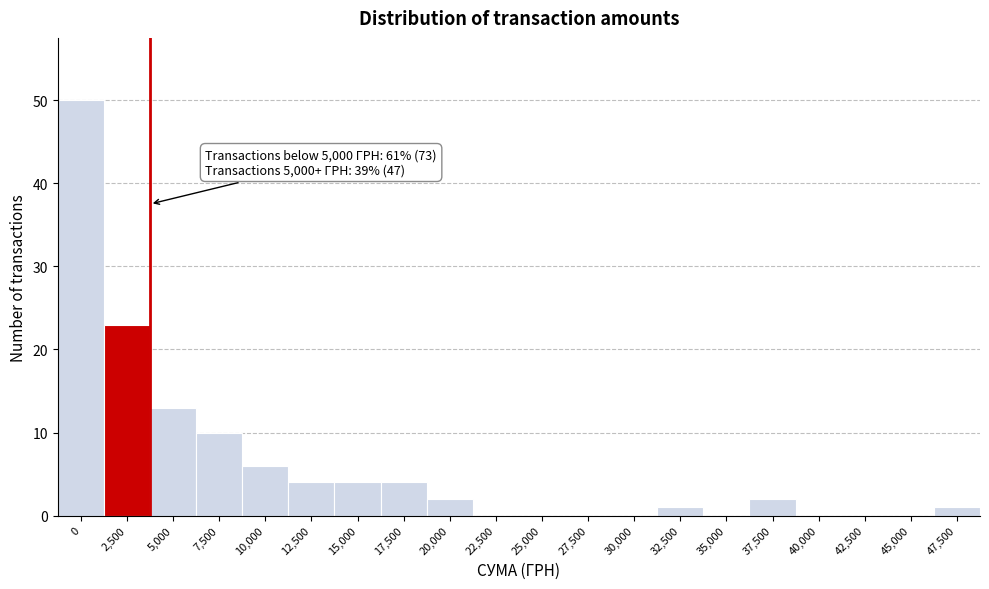

Reading left to right, transcribe all the data shown in this chart.

0=50	2,500=23	5,000=13	7,500=10	10,000=6	12,500=4	15,000=4	17,500=4	20,000=2	22,500=0	25,000=0	27,500=0	30,000=0	32,500=1	35,000=0	37,500=2	40,000=0	42,500=0	45,000=0	47,500=1